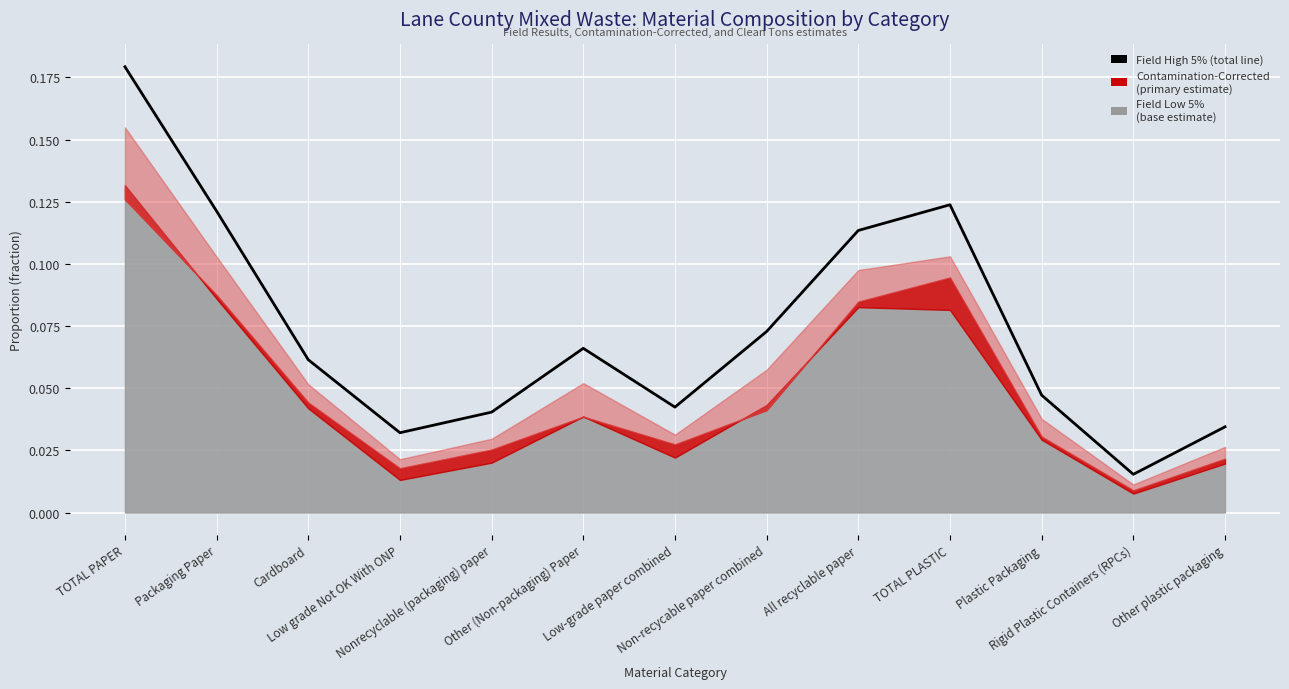

How many lines are shown in the chart?

1